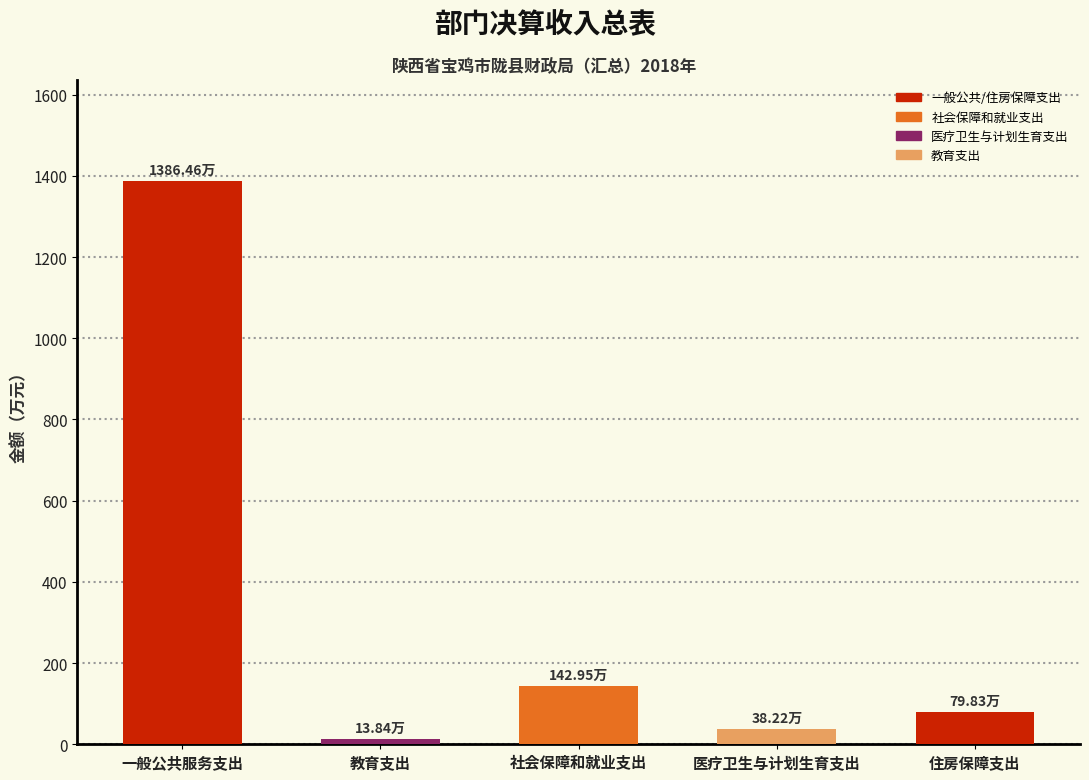

Between 医疗卫生与计划生育支出 and 教育支出, which is larger?

医疗卫生与计划生育支出